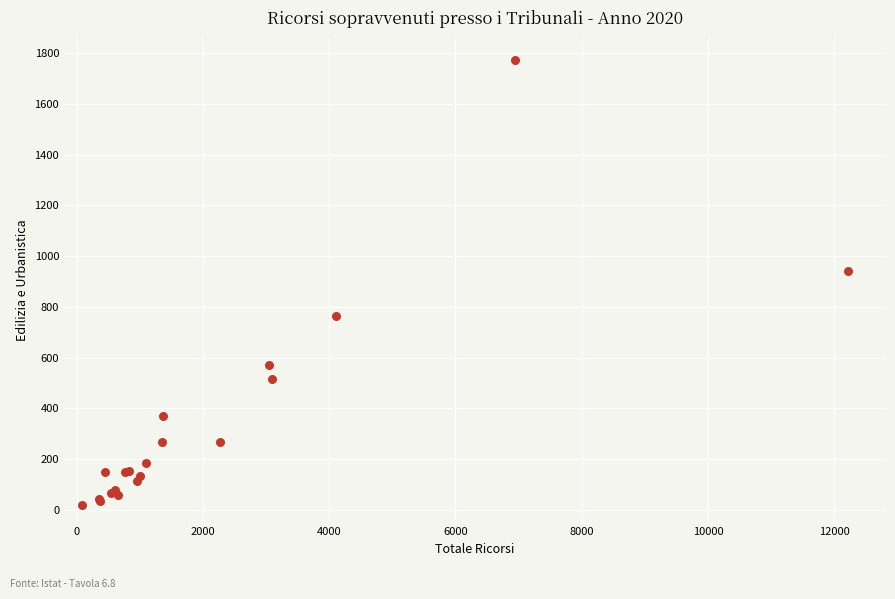

What Y value in the scatter plot is closest to 895?

943